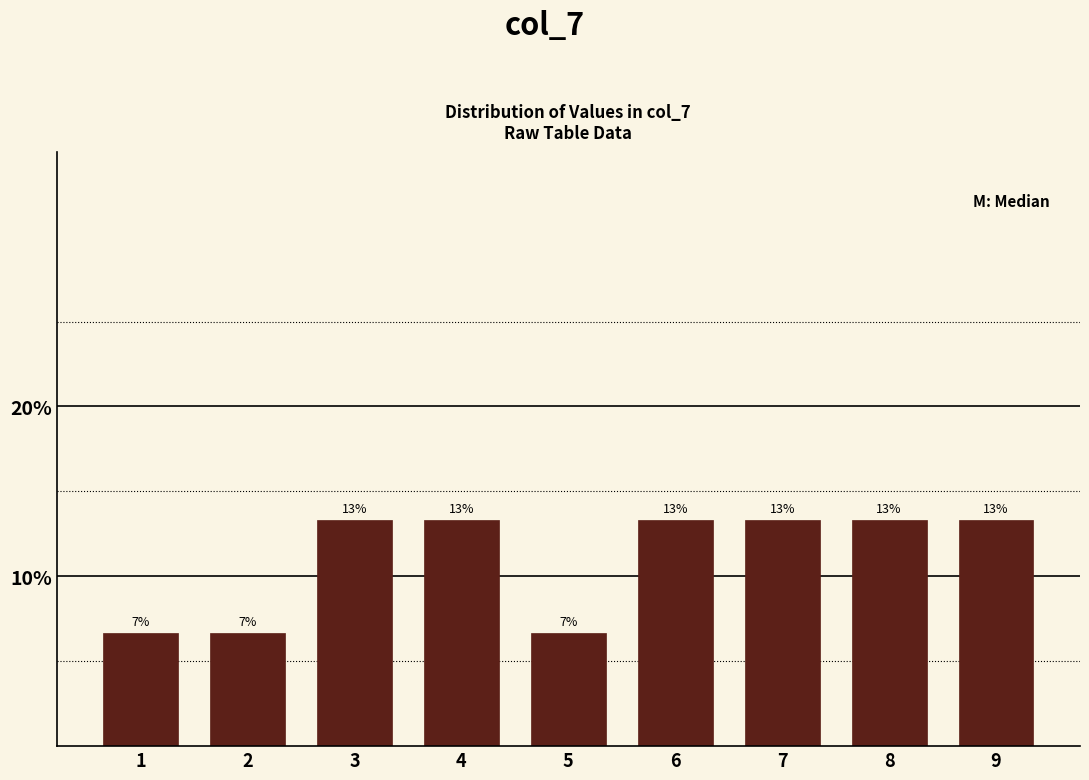

How many bars are there in total?

9